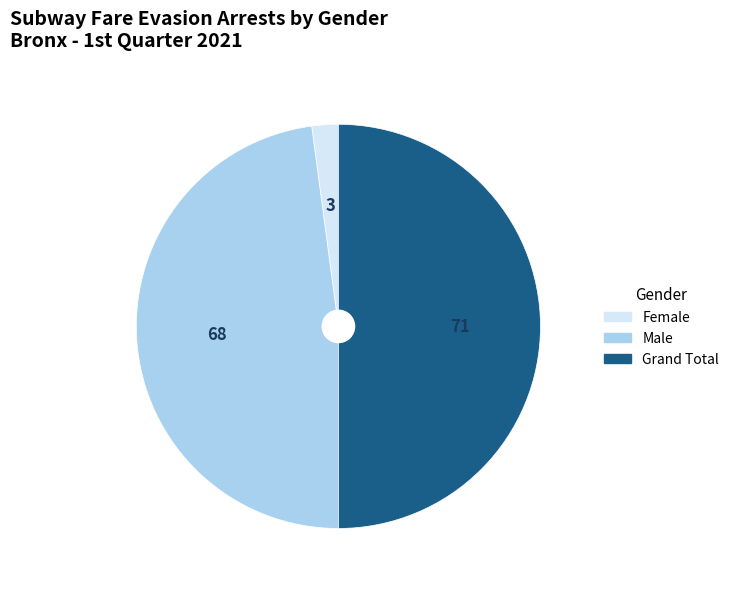

The Male slice represents 48% of the pie. True or false?

True